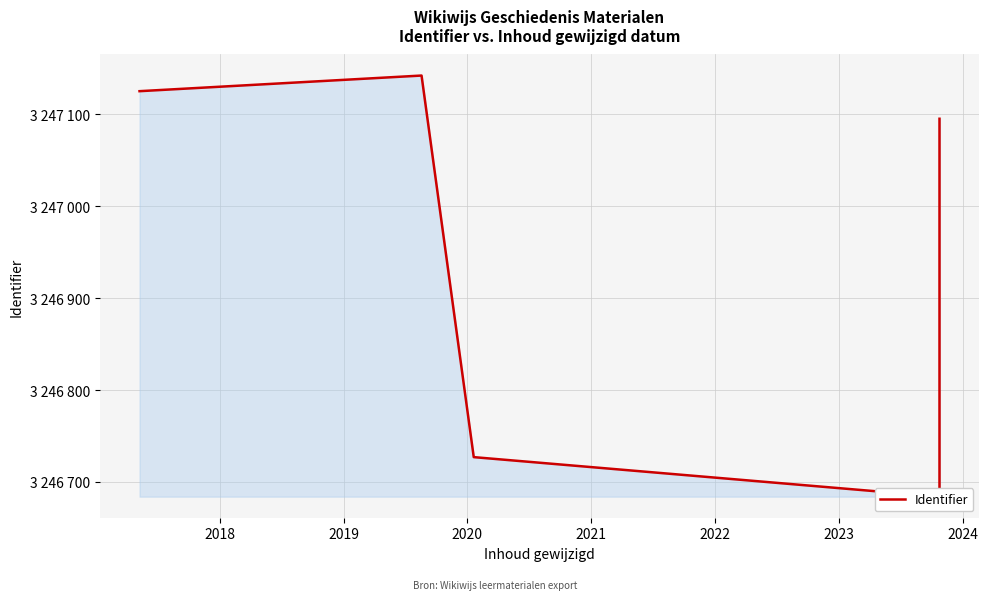

How many values exceed 3247092?

3